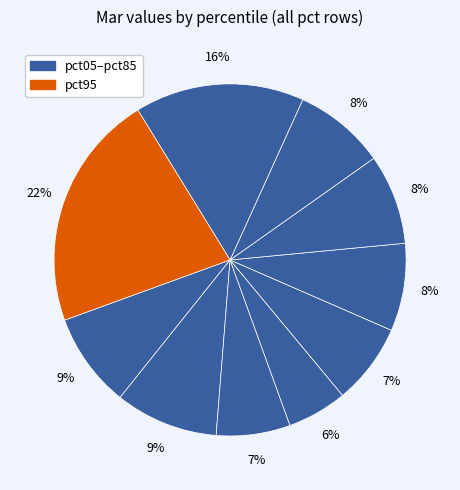

To the nearest percent, what is the difference between the largest and smallest slice percentages?

16%